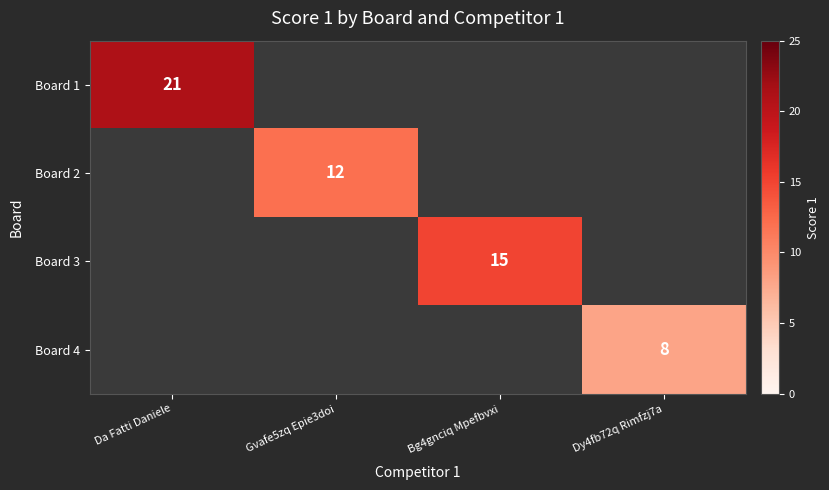

Is the value of Board 3 at Bg4gnciq Mpefbvxi greater than the value of Board 2 at Gvafe5zq Epie3doi?

Yes